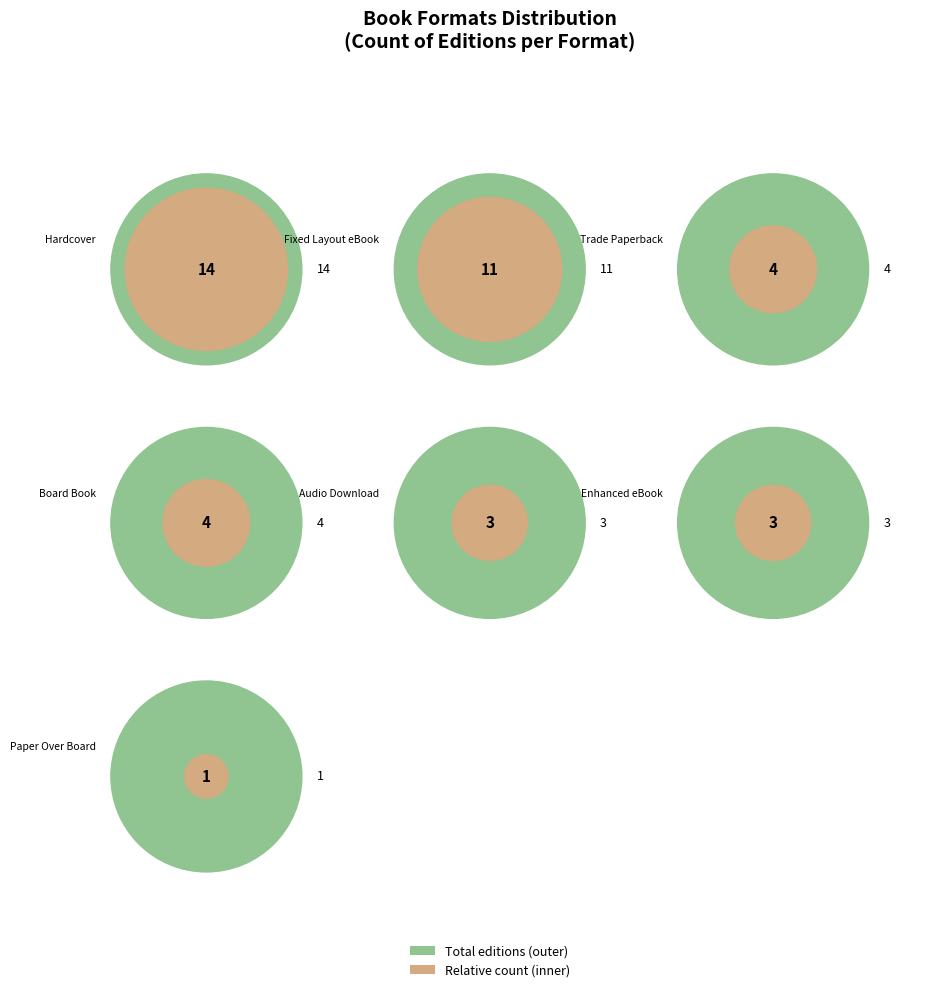

True or false: Trade Paperback accounts for 19% of the total.

False